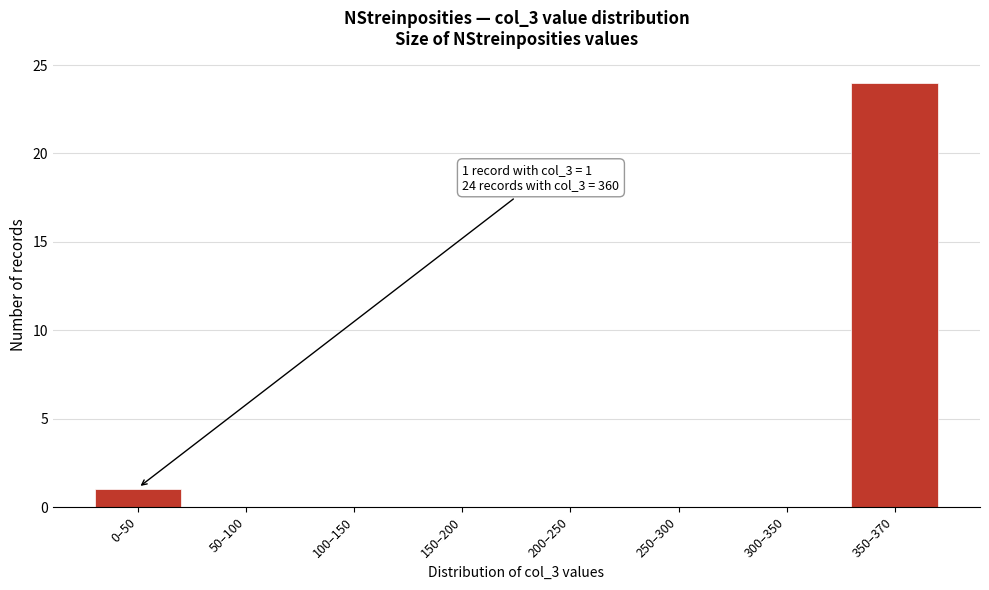

Reading left to right, extract all data points from this chart.

0–50=1	50–100=0	100–150=0	150–200=0	200–250=0	250–300=0	300–350=0	350–370=24